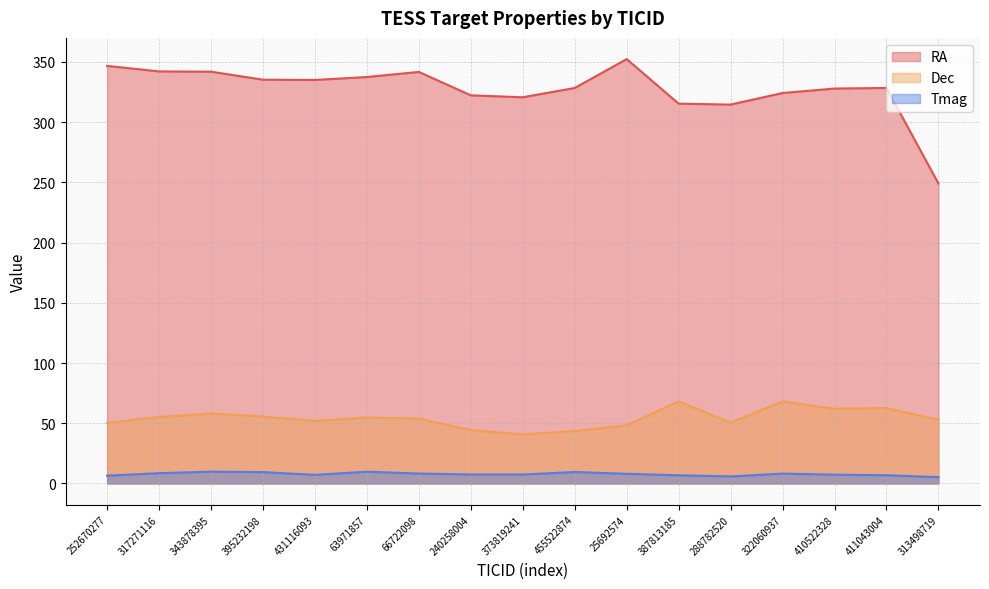

True or false: Tmag and Dec intersect in this chart.

False